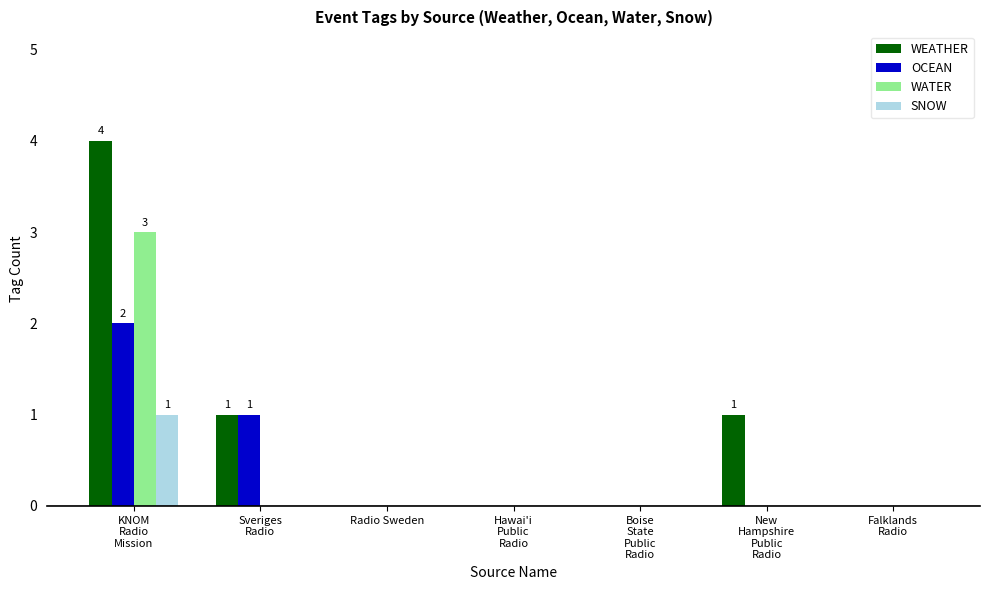

Which series has the largest total across all categories?

WEATHER